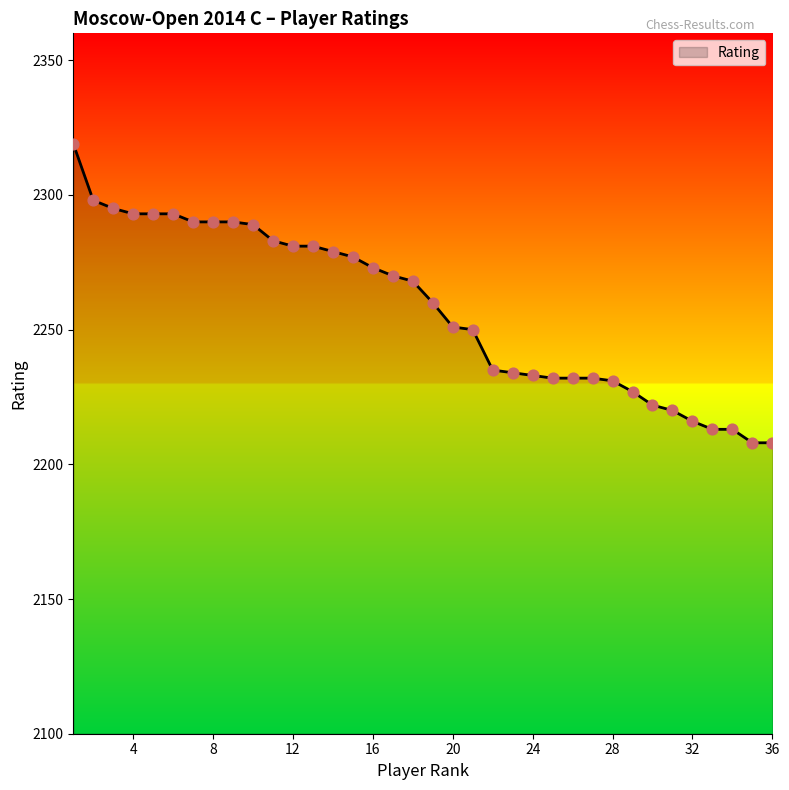

What is the difference between the maximum and minimum values?

111